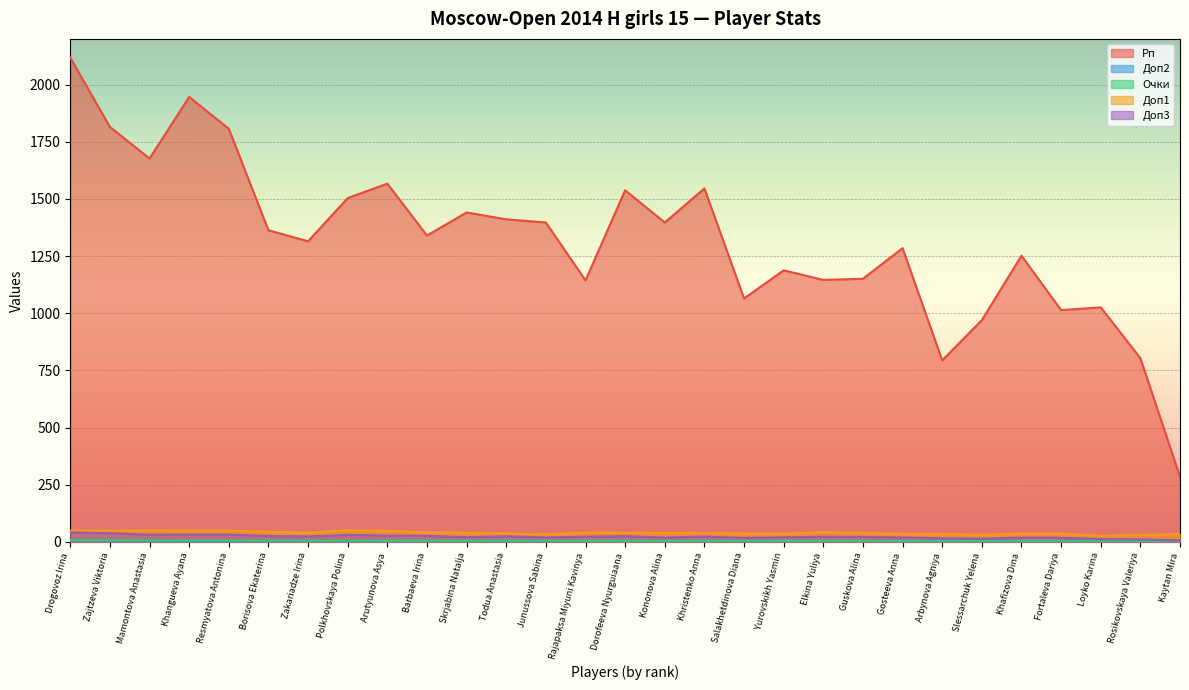

What is the total value across all series at Drogovoz Irina?

2226.5